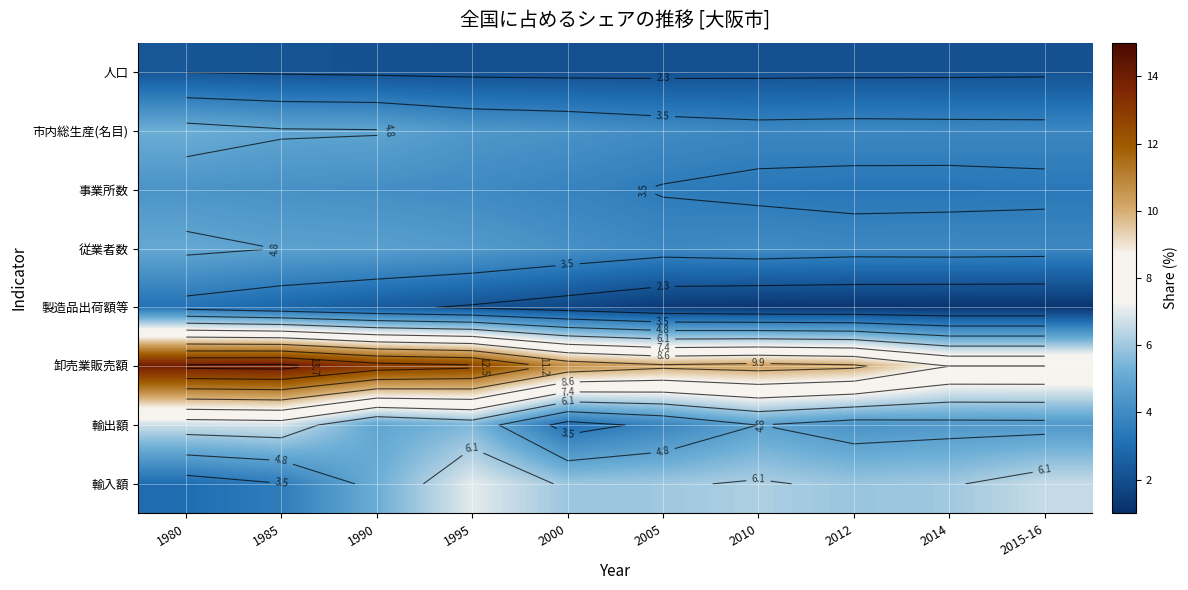

How many distinct data groups are displayed?

8